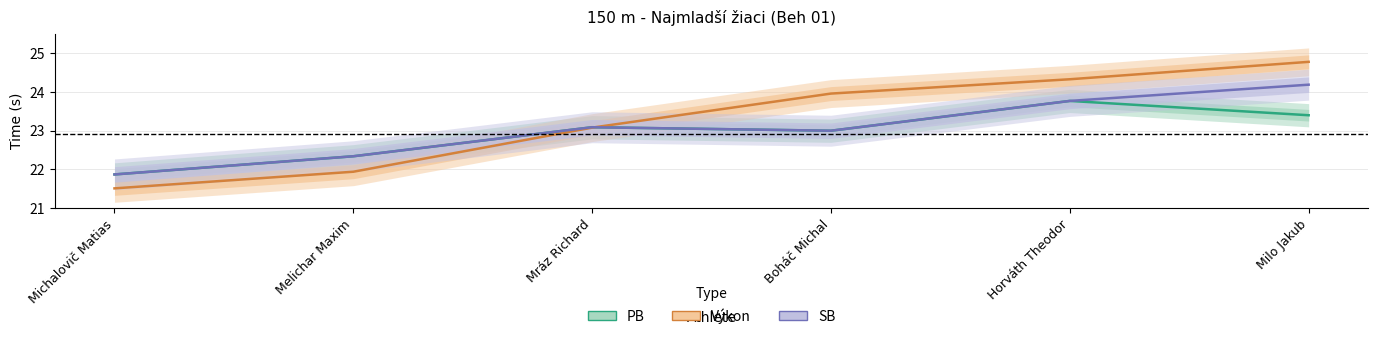

How many lines are shown in the chart?

3